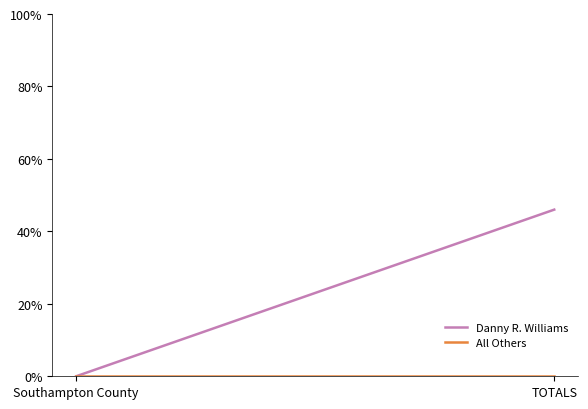

Which series has the widest spread of values?

Danny R. Williams